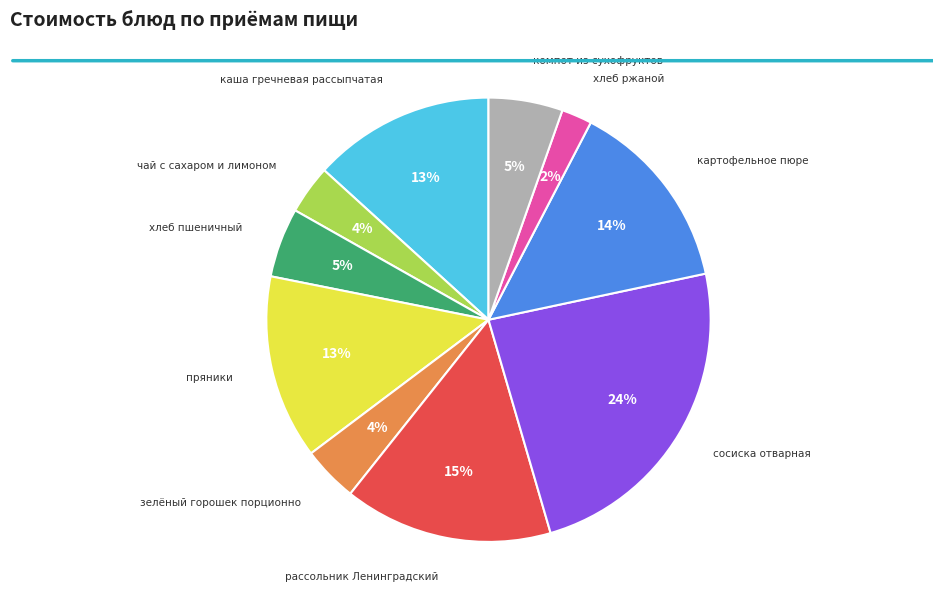

Which has a higher value, рассольник Ленинградский or сосиска отварная?

сосиска отварная